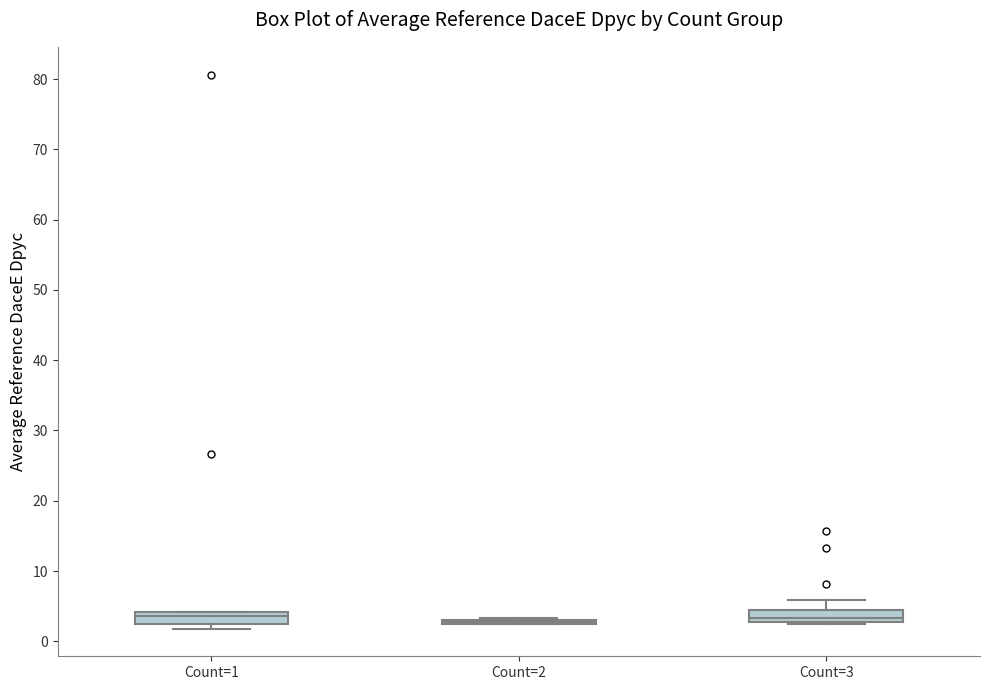

Reading left to right, transcribe this box plot: for each box, give where its median line is, the range the box spans, and where its two whiskers end, as read against the y-axis. The values are not printed on the chart, so give them approximately, as read against the axis.

Count=1: median 4 (just below the box's upper edge), box 3 to 4, whiskers 2 to 4
Count=2: box collapsed to a line at 3, whiskers 2 to 3
Count=3: median 3 (just above the box's lower edge), box 3 to 4, whiskers 2 to 6